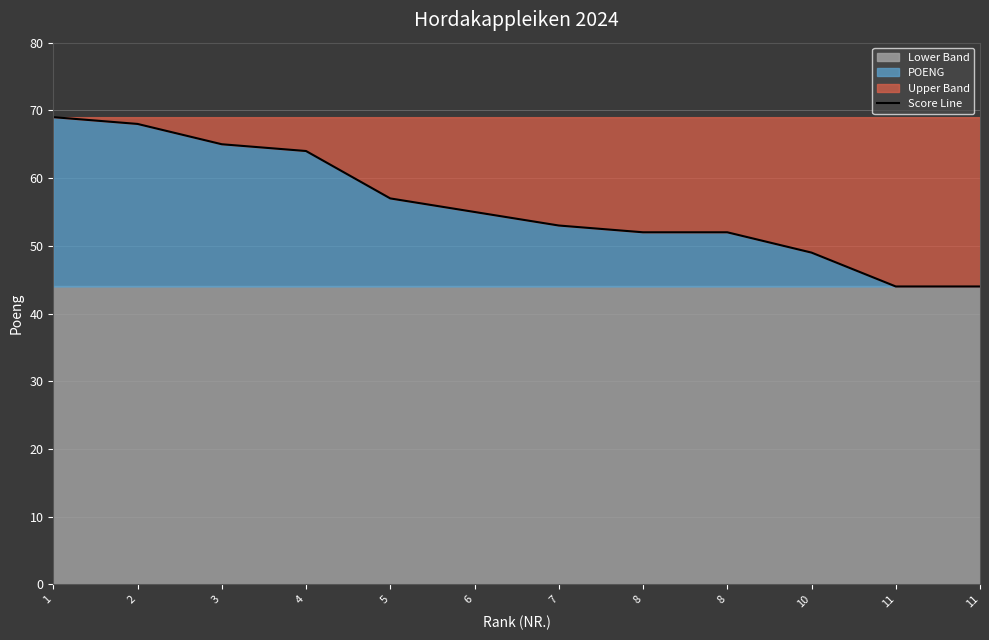

How many data points are less than 55?

6